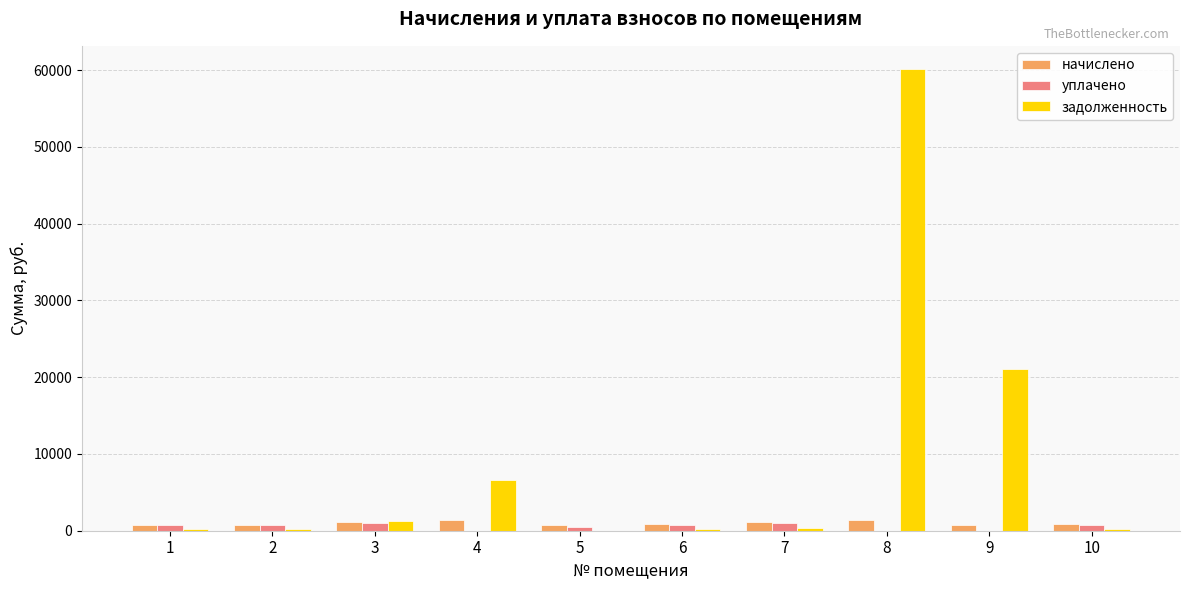

At which label is задолженность closest to 30071?

9